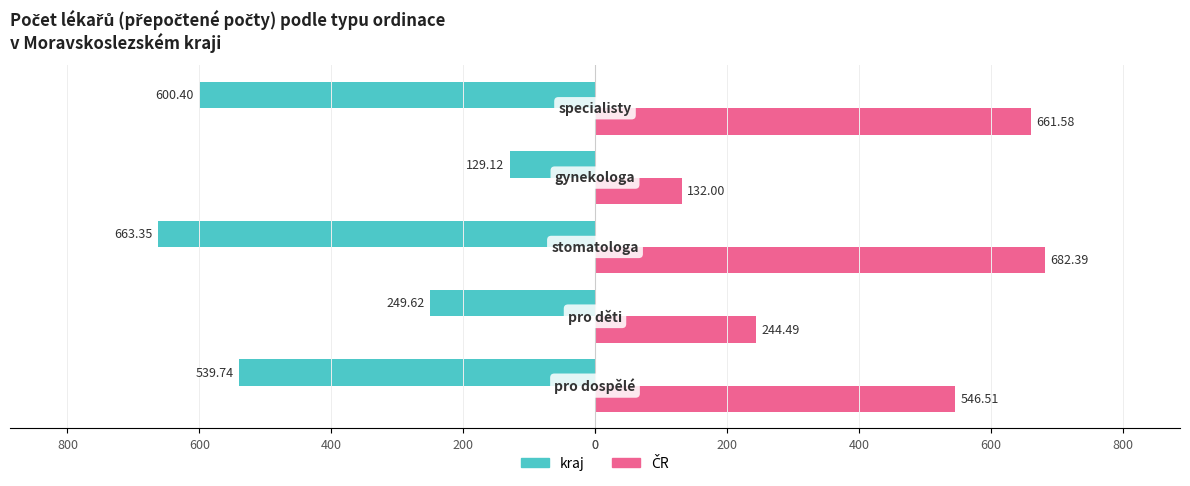

What is the value of the kraj bar at the 3rd from the left?

-663.4